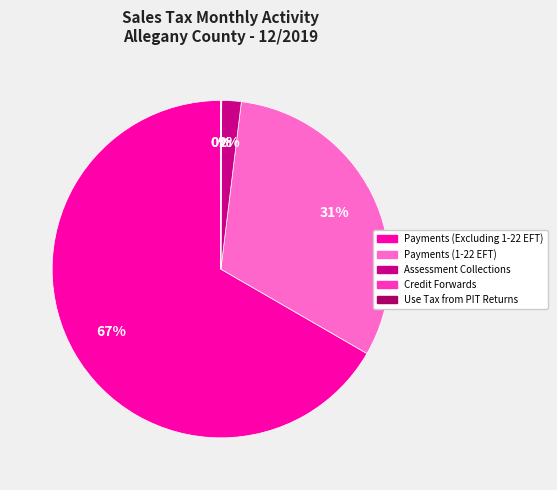

True or false: Payments (Excluding 1-22 EFT) accounts for 67% of the total.

True